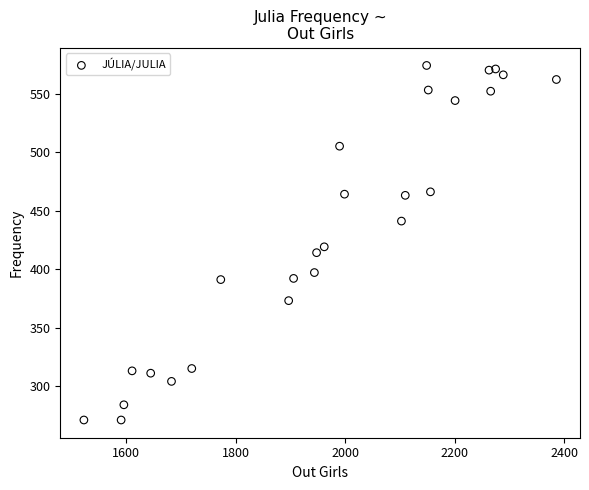

What is the range of X values (max minus min)?

863